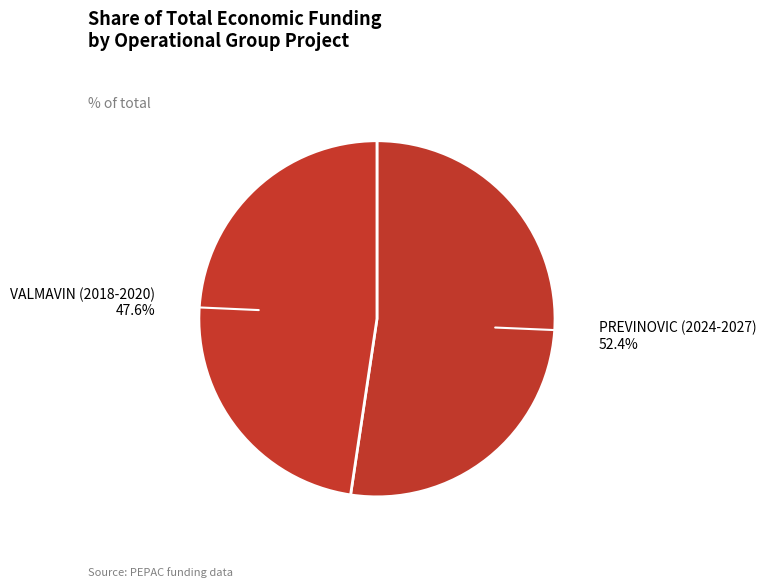

Between PREVINOVIC (2024-2027) and VALMAVIN (2018-2020), which is larger?

PREVINOVIC (2024-2027)